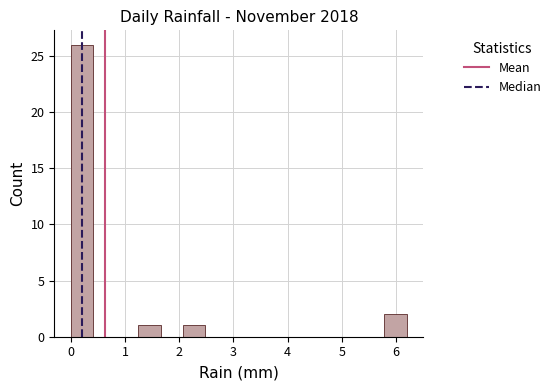

Reading left to right, transcribe this chart: for each bar, give the range it covers on the x-axis and its height. Neither the bar edges nor the heights are printed on the chart, so give them approximately, as read against the axes.

0.0 to 0.4: 26
0.4 to 0.8: 0
0.8 to 1.2: 0
1.2 to 1.7: 1
1.7 to 2.1: 0
2.1 to 2.5: 1
2.5 to 2.9: 0
2.9 to 3.3: 0
3.3 to 3.7: 0
3.7 to 4.1: 0
4.1 to 4.5: 0
4.5 to 5.0: 0
5.0 to 5.4: 0
5.4 to 5.8: 0
5.8 to 6.2: 2